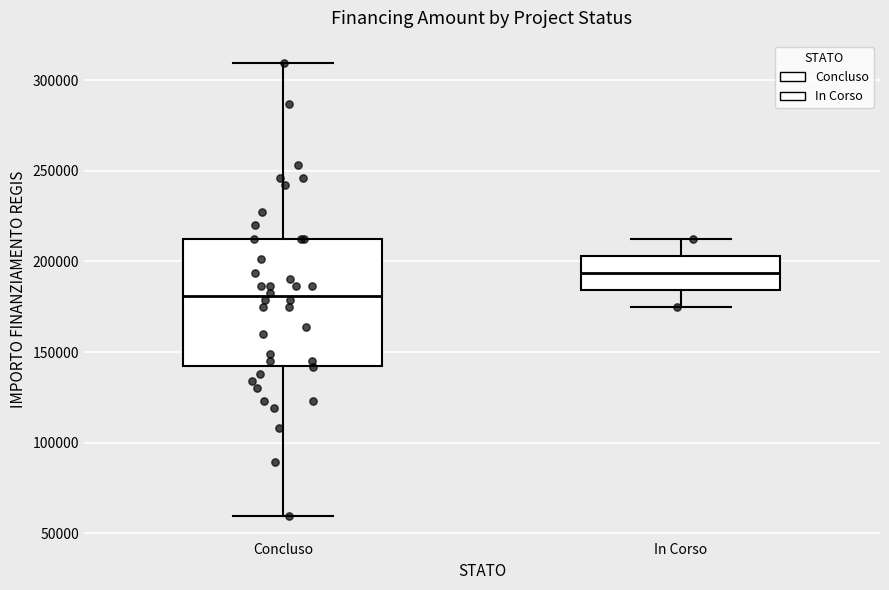

Which box has the lowest median line?

Concluso